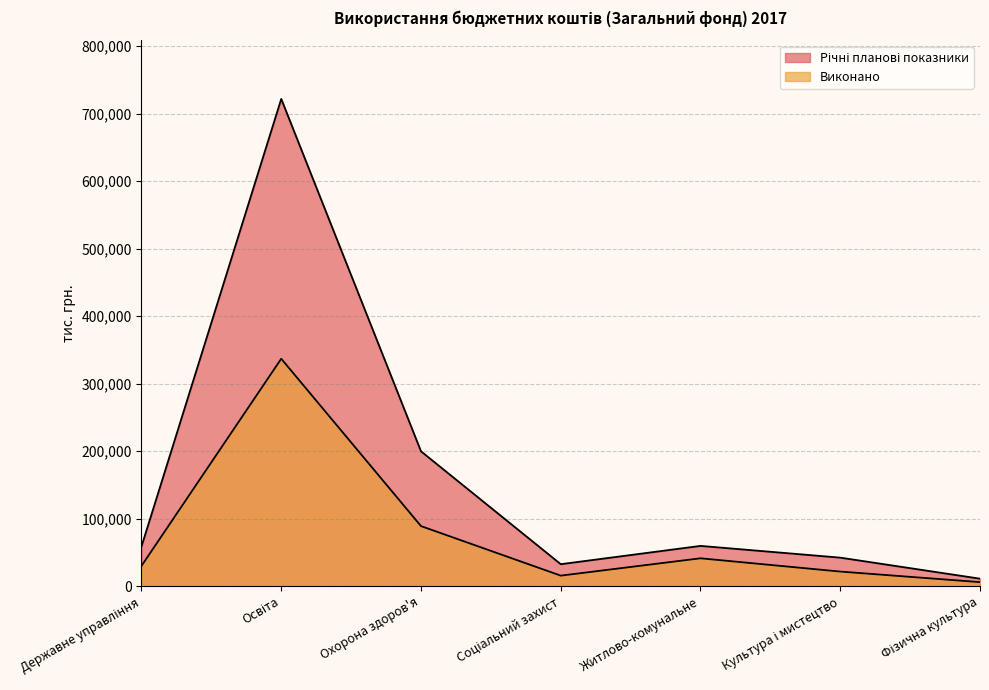

Does the chart have visible grid lines?

Yes